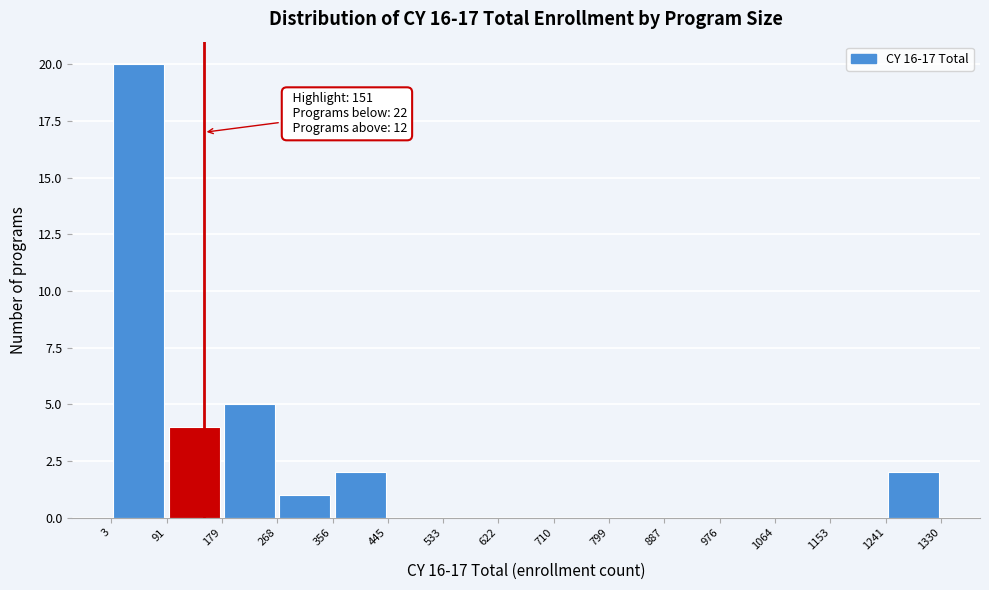

Which range on the x-axis has the tallest bar?

3 to 91